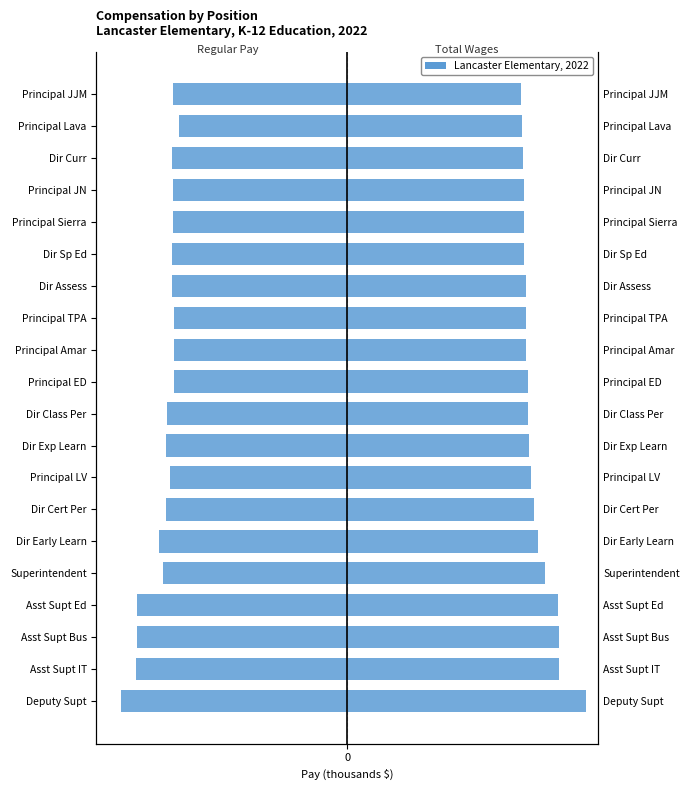

Are the bars horizontal?

Yes